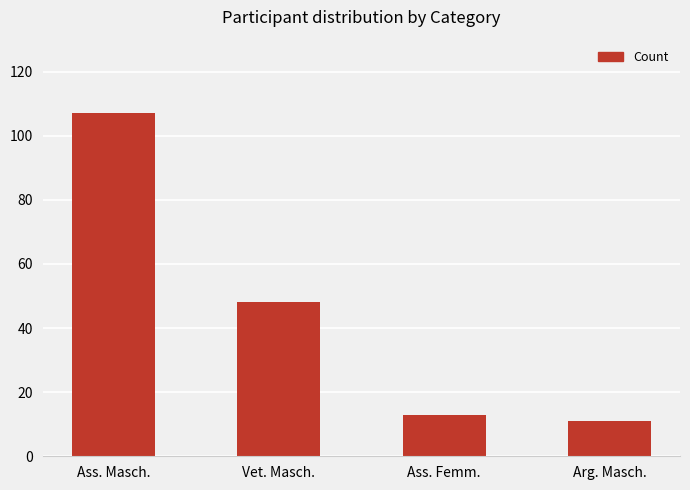

How many distinct data groups are displayed?

1